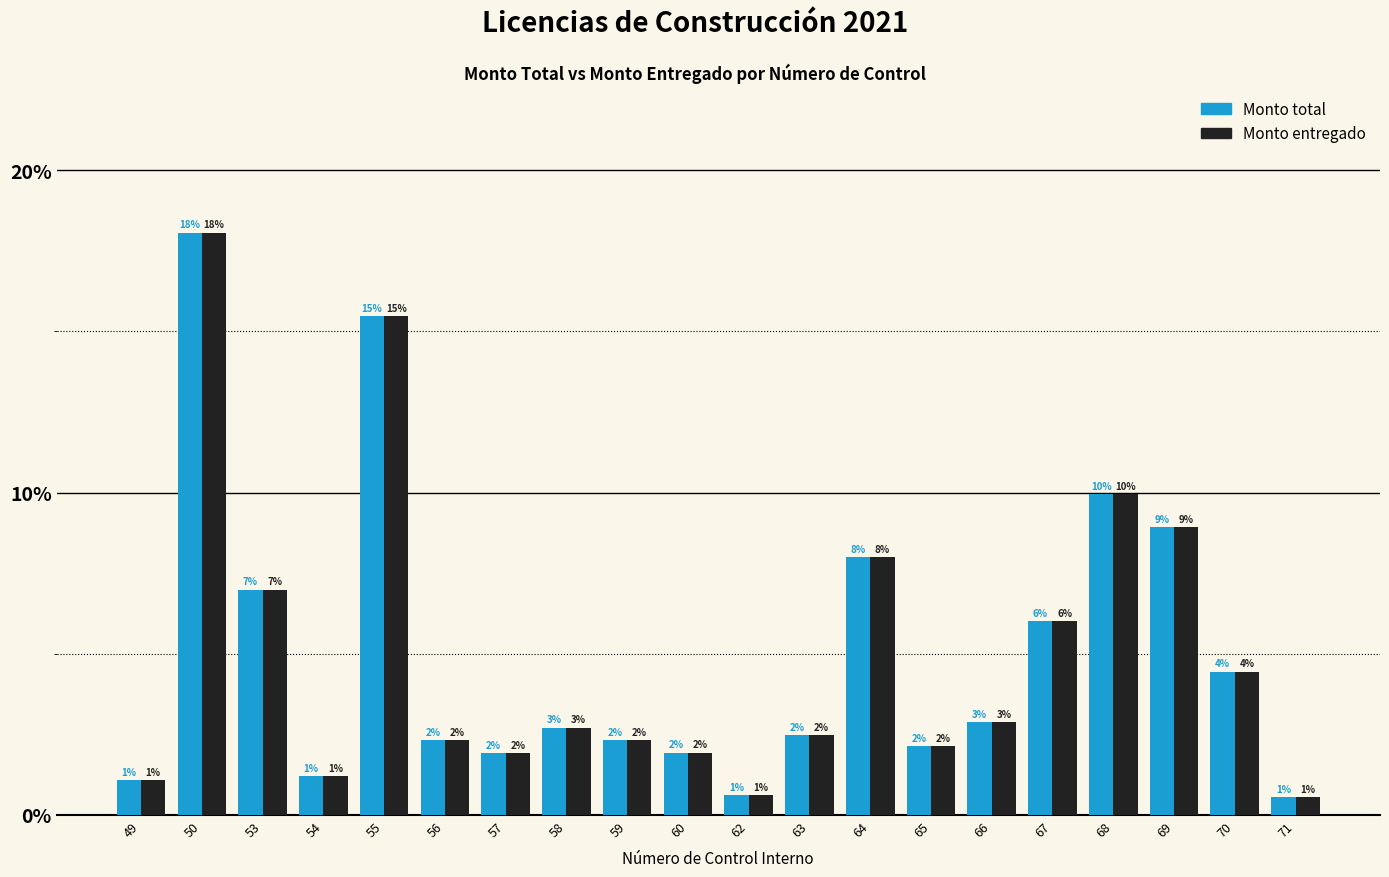

How many bars are there in each group?

2